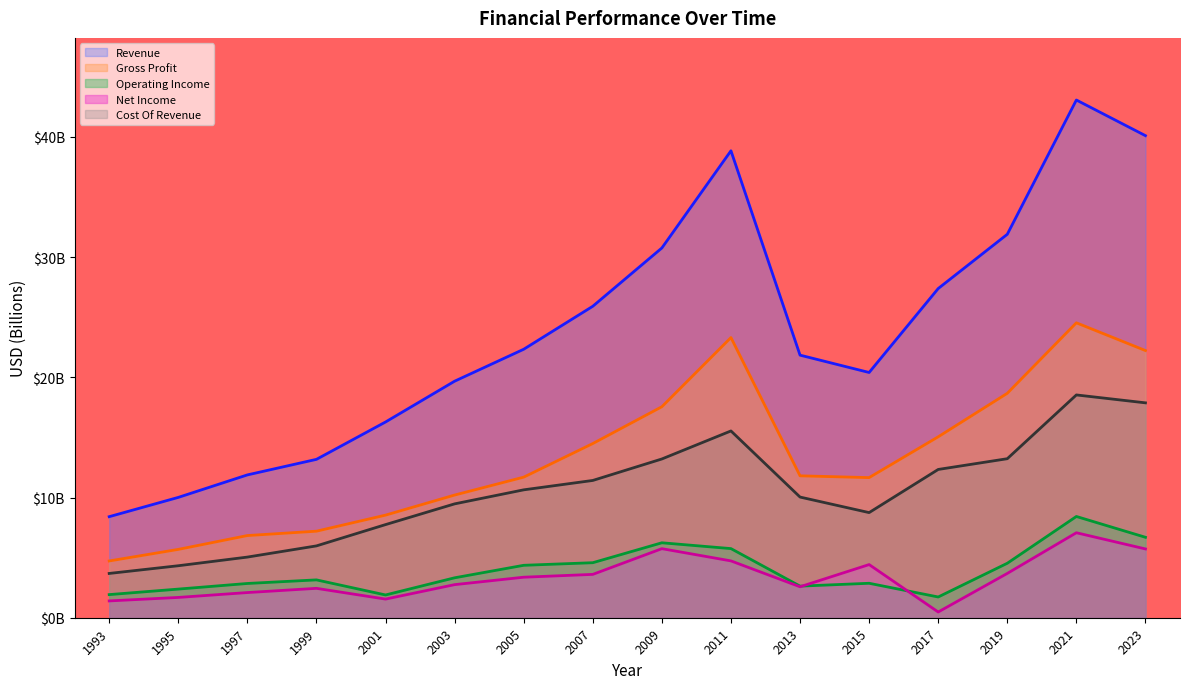

Does the chart have visible grid lines?

No